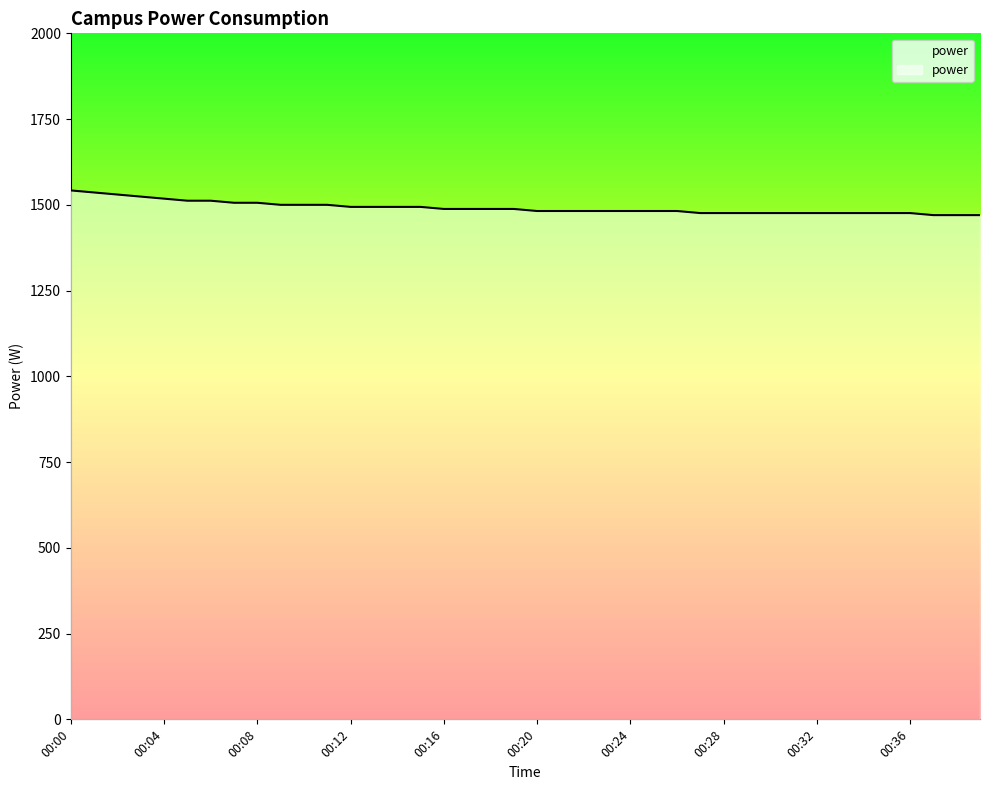

Read the value at 00:18.

1488